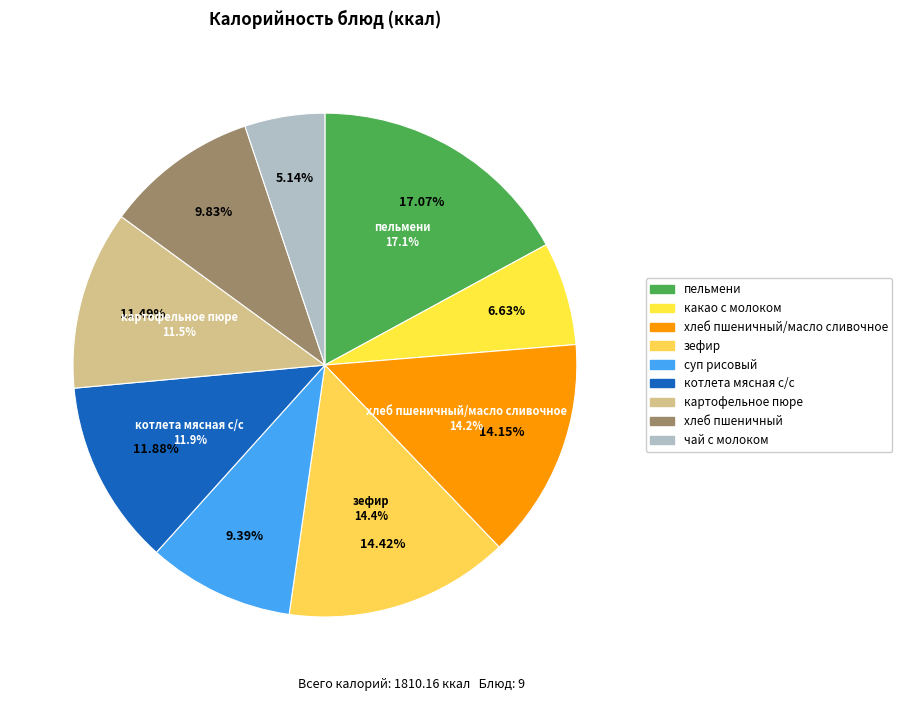

How many segments does this pie chart have?

9